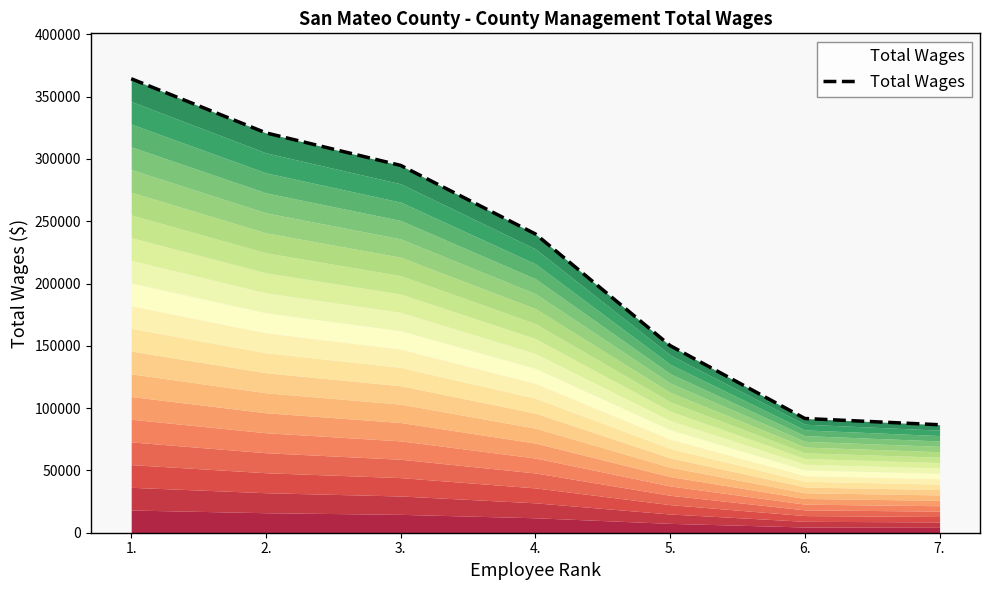

Does the chart have visible grid lines?

No